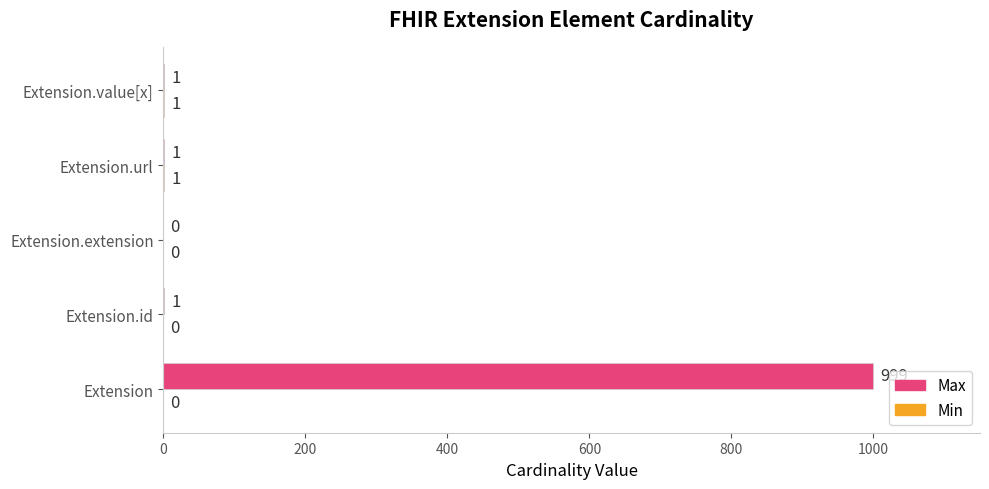

At which category is the sum across all series the highest?

Extension